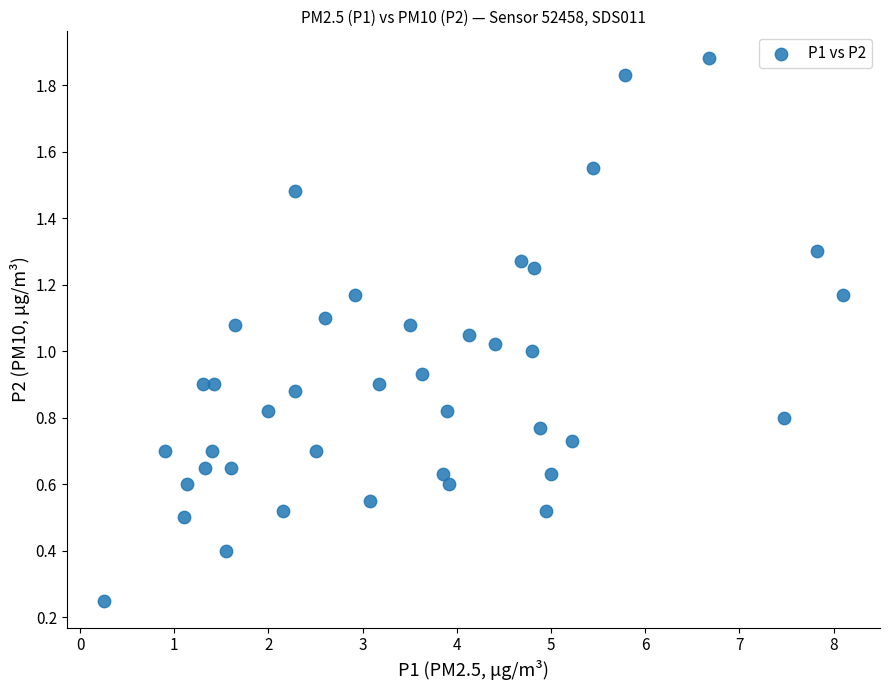

What is the range of X values (max minus min)?

7.8